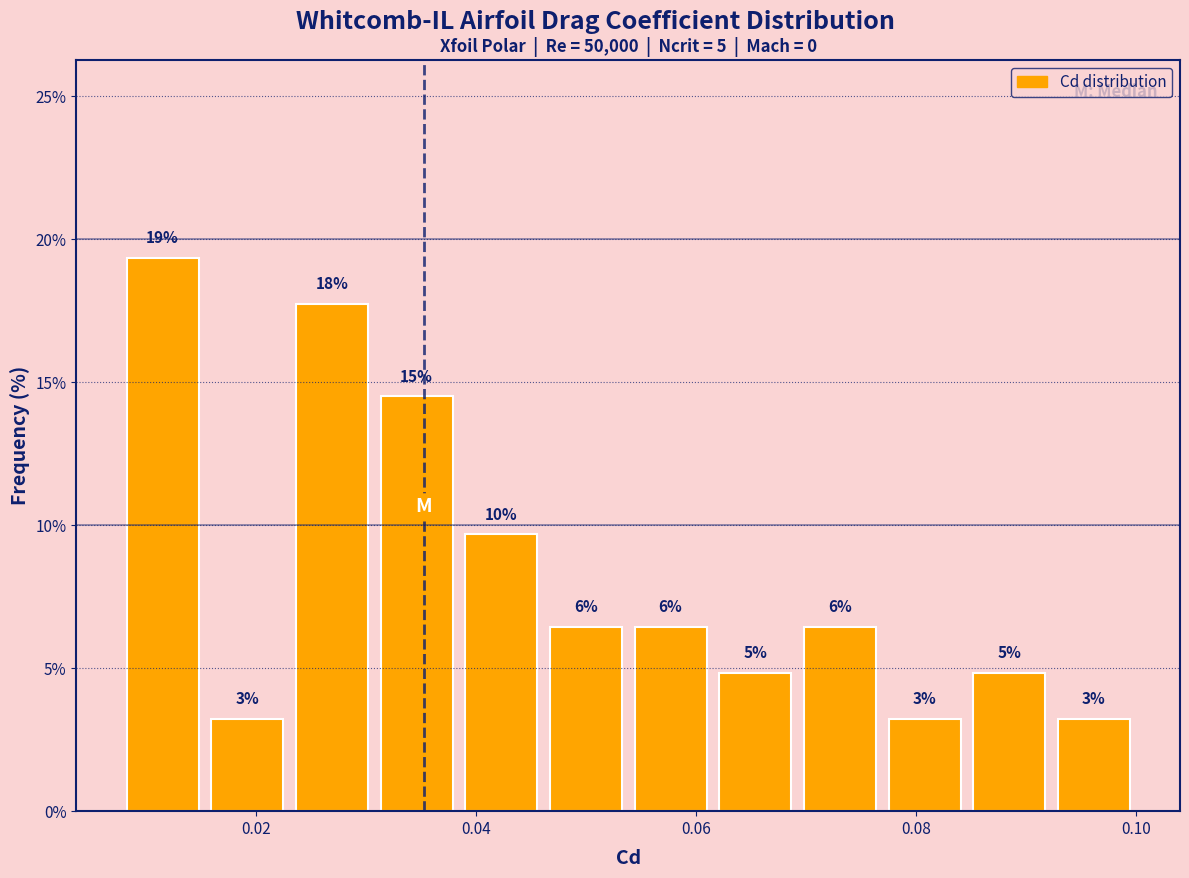

Around what value on the x-axis is the tallest bar? Give the approximate position of its centre, as read against the axis.

0.012